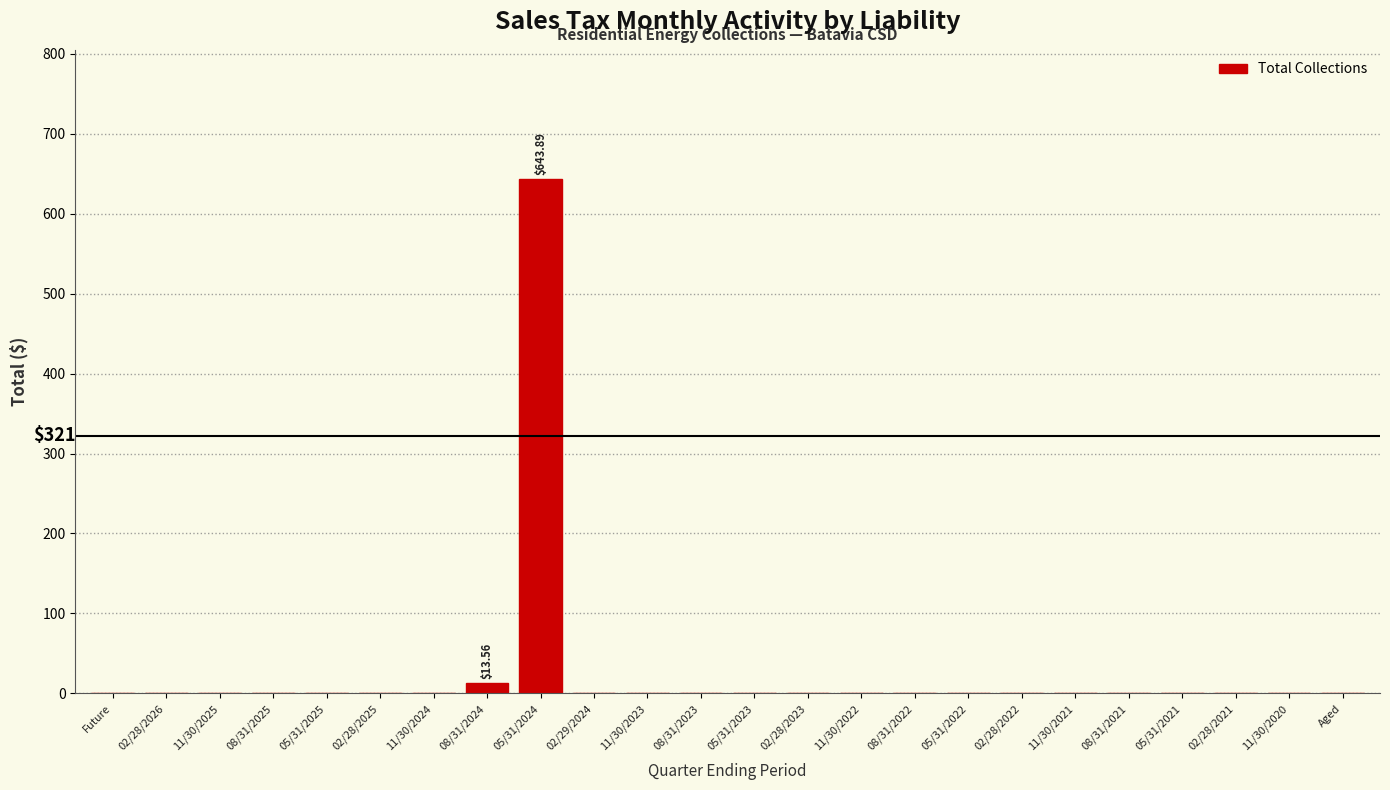

What is the sum of all values?

657.5